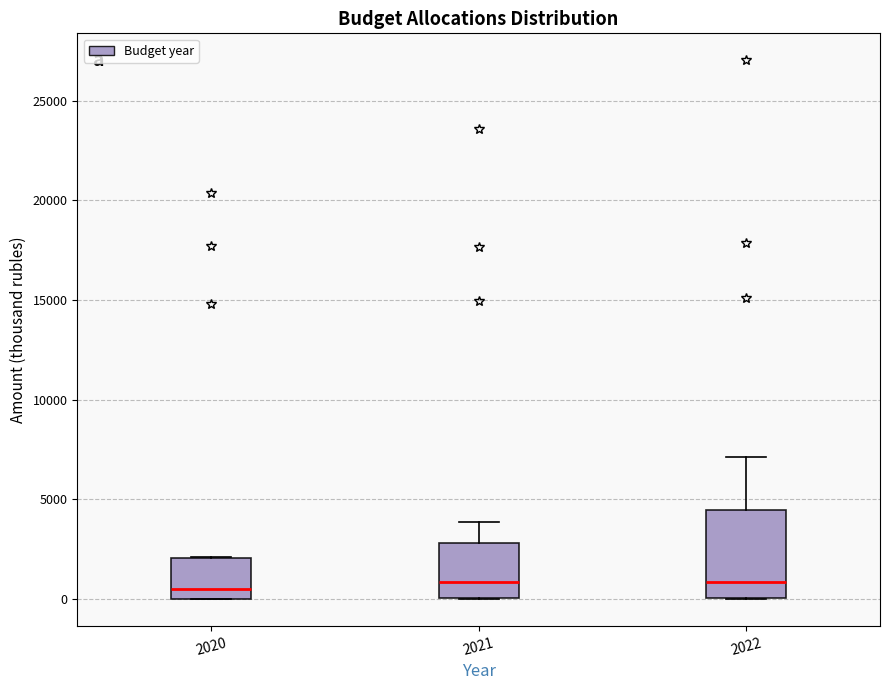

Where is the upper edge of the box at x = 2022 on the y-axis? The values are not printed on the chart, so give them approximately, as read against the axis.

4500